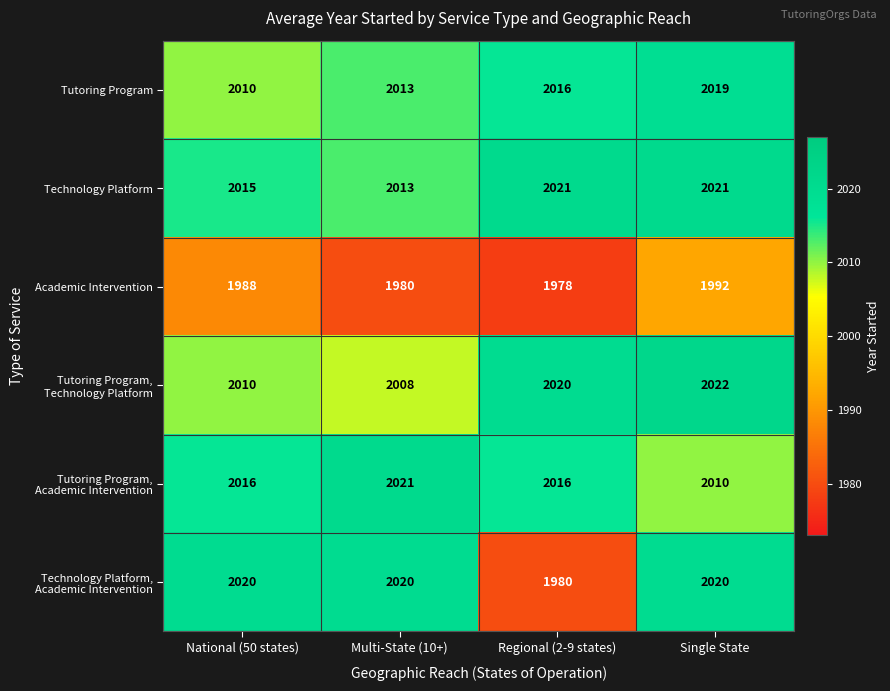

Rank the categories by Tutoring Program value from lowest to highest.

National (50 states), Multi-State (10+), Regional (2-9 states), Single State